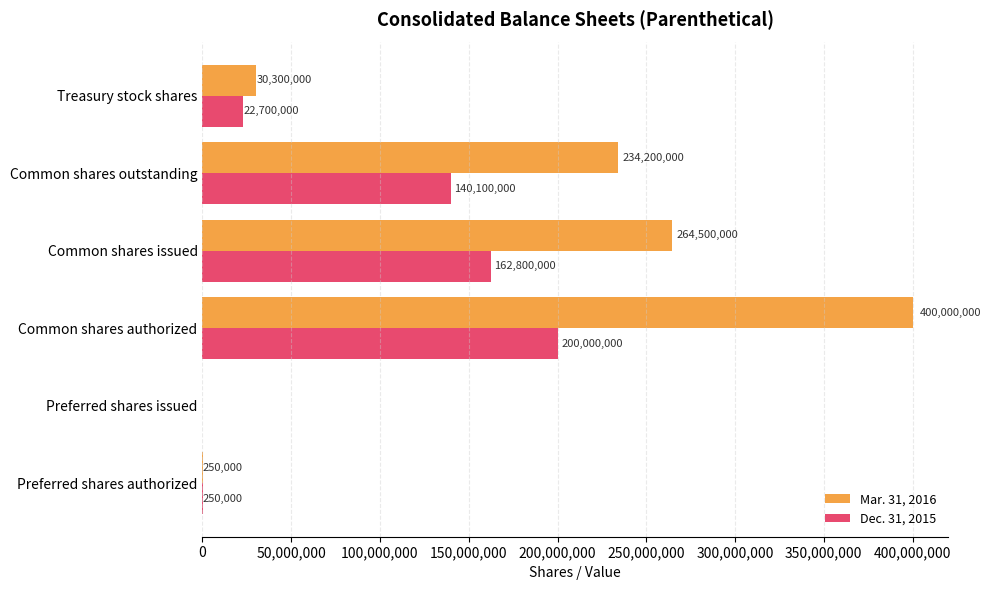

Is the value of Mar. 31, 2016 at Common shares authorized greater than the value of Dec. 31, 2015 at Common shares authorized?

Yes